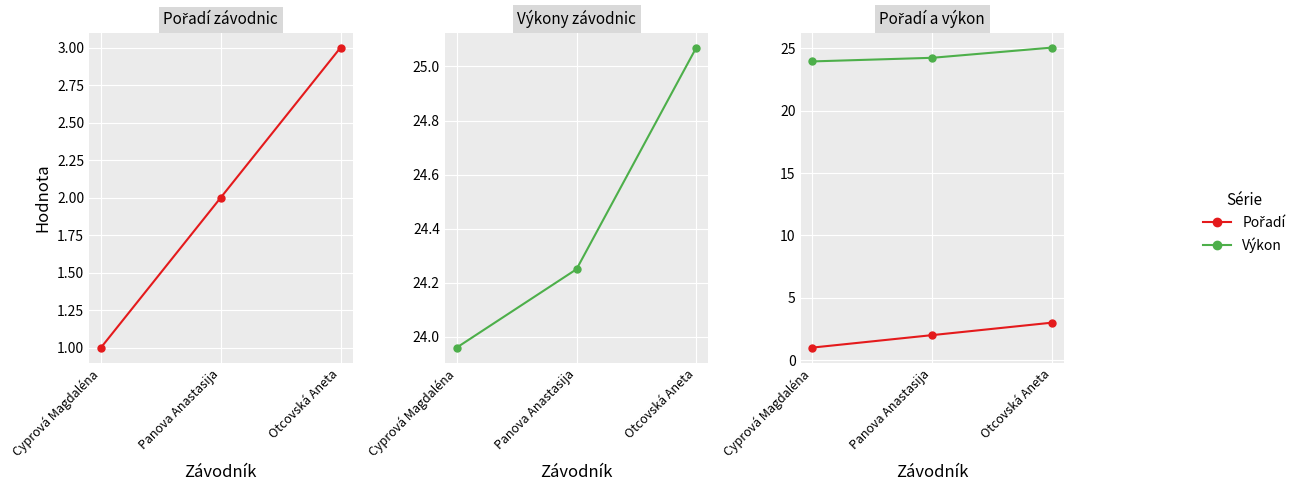

What is the difference between the highest and lowest values at Panova Anastasija?

22.2